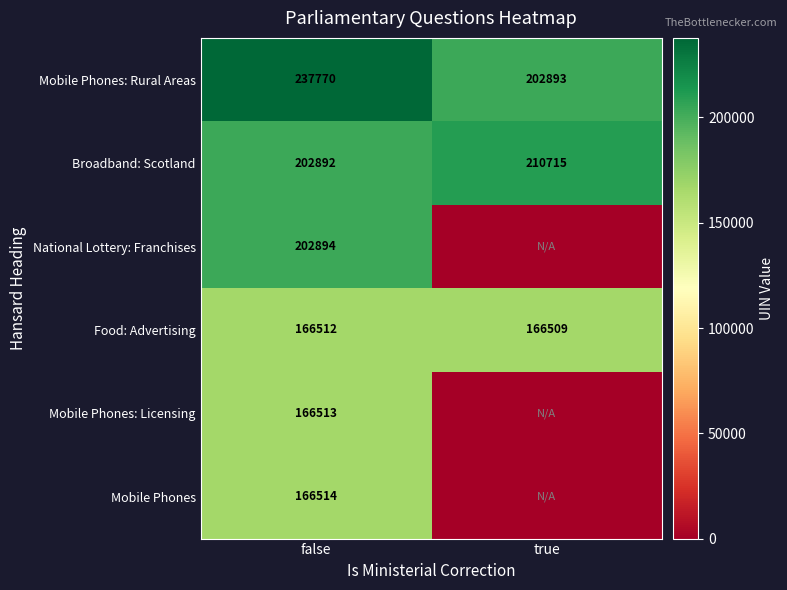

Which category has the highest value in the Mobile Phones: Rural Areas series?

false